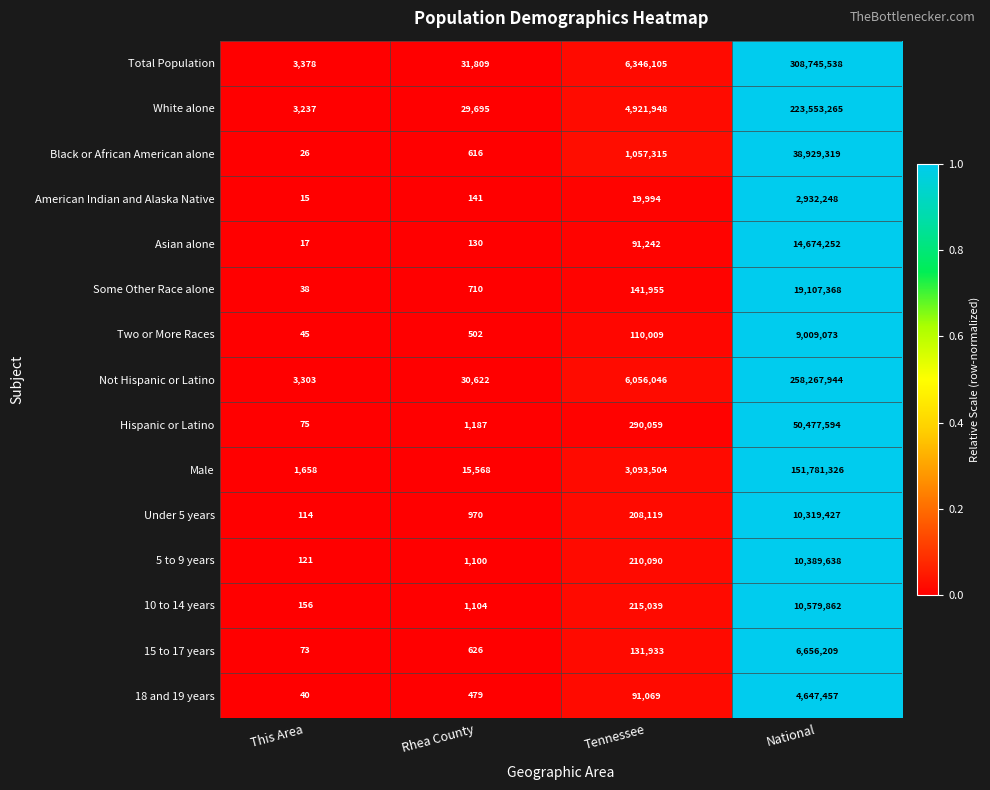

Which series has the largest total across all categories?

Total Population